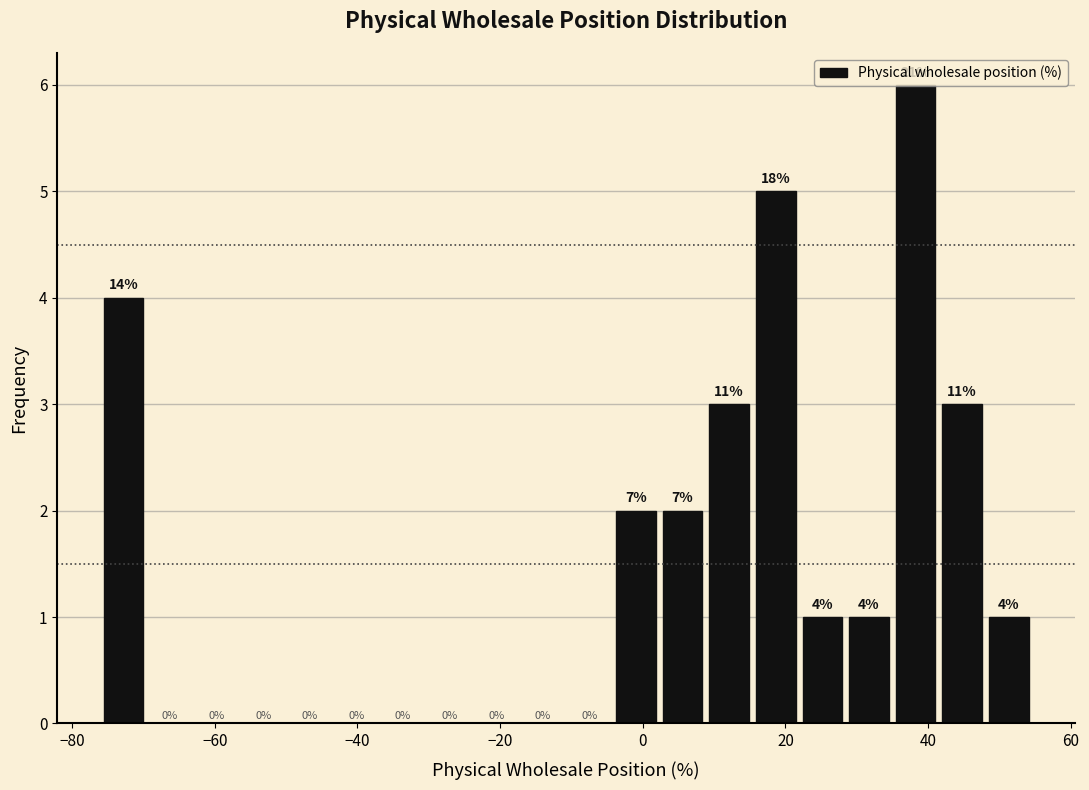

Read against the x-axis, roughly where is the centre of the tallest bar?

38